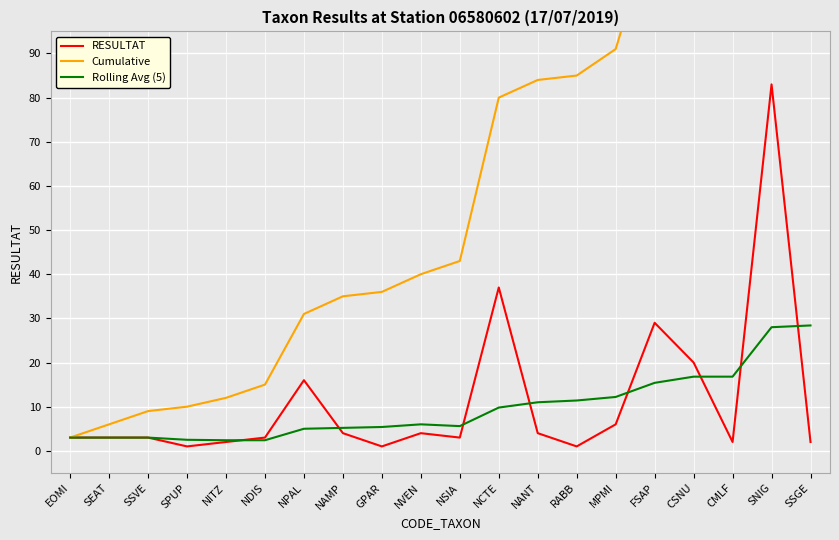

How many lines are shown in the chart?

3